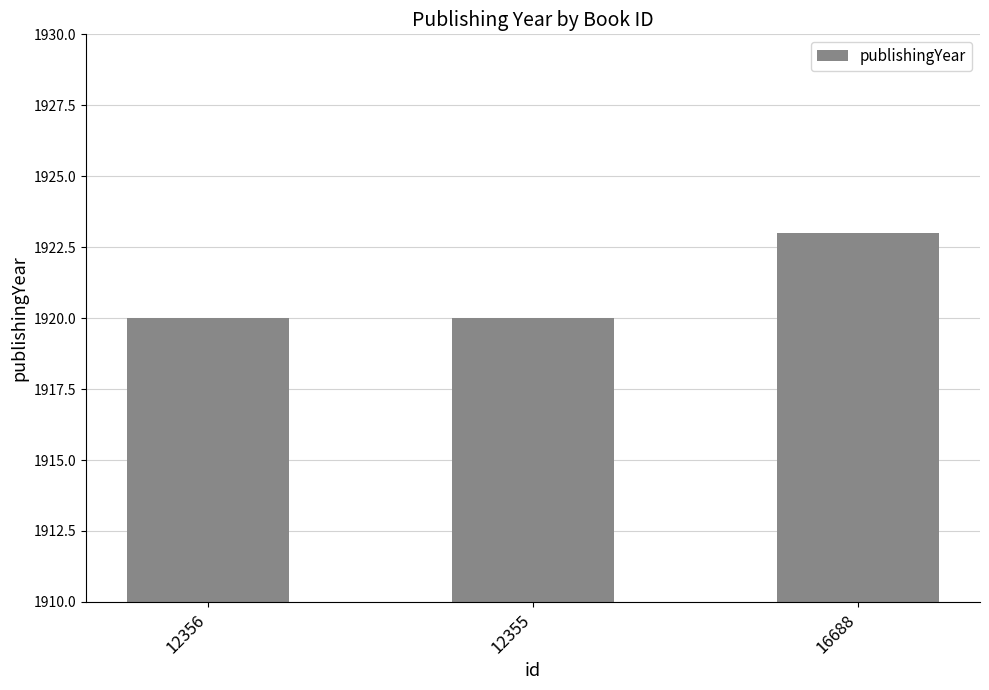

What is the value of the 1st bar from the left?

1920